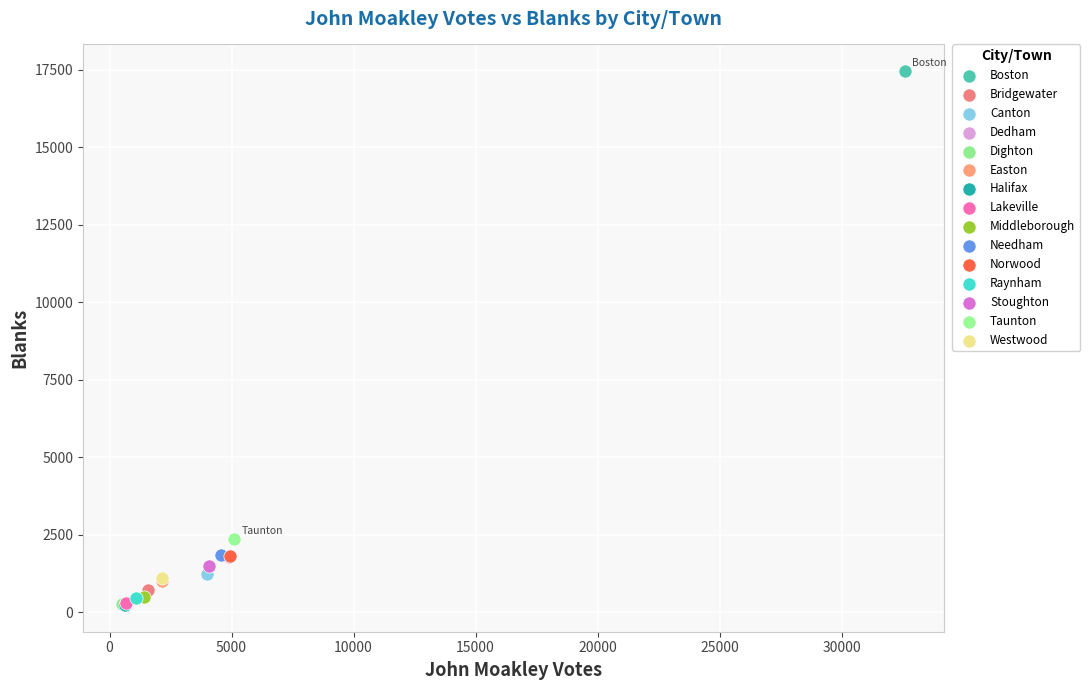

What are all the series names shown in the legend?

Boston, Bridgewater, Canton, Dedham, Dighton, Easton, Halifax, Lakeville, Middleborough, Needham, Norwood, Raynham, Stoughton, Taunton, Westwood